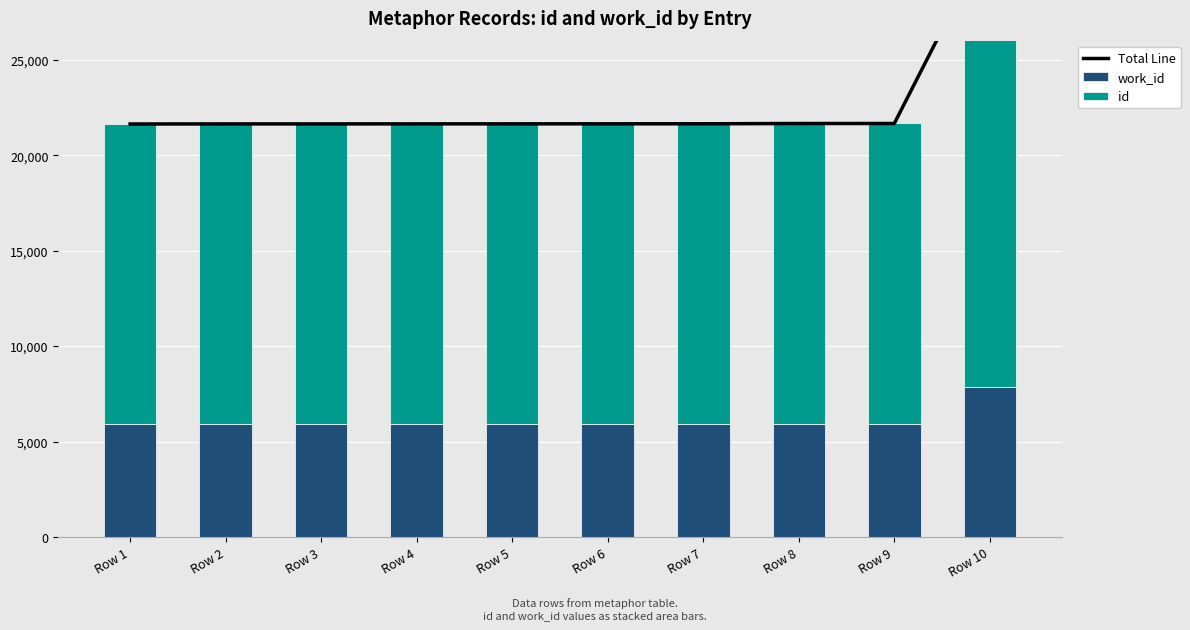

Is the value of id at Row 7 greater than the value of work_id at Row 1?

Yes